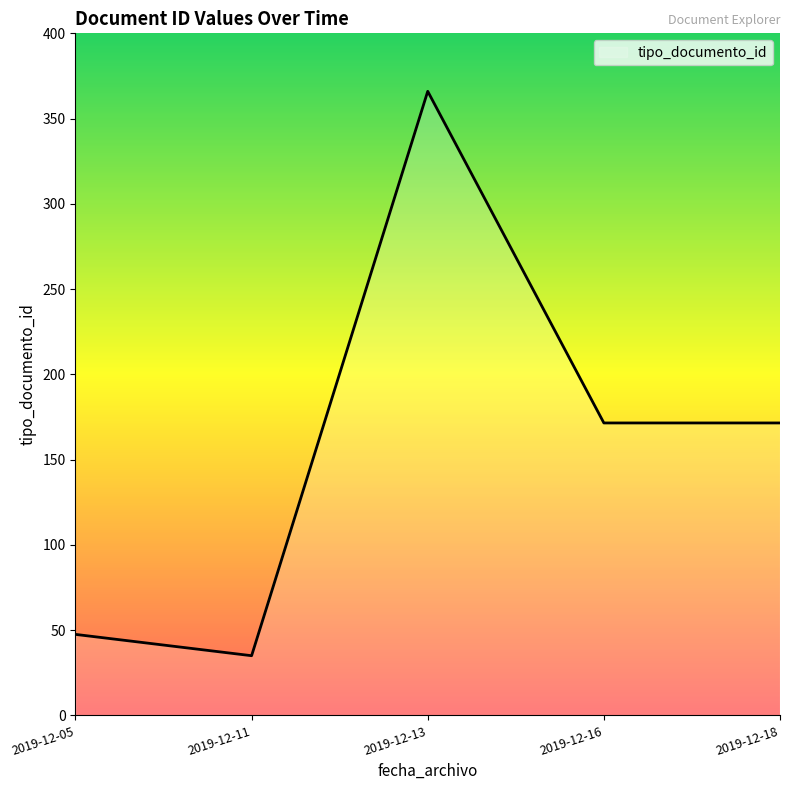

How many lines are shown in the chart?

1